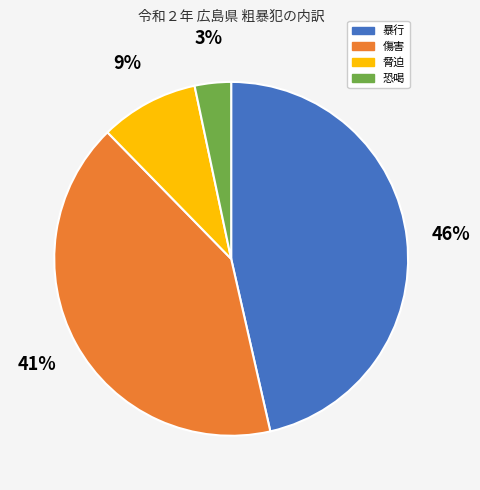

Count the number of slices in the pie.

4